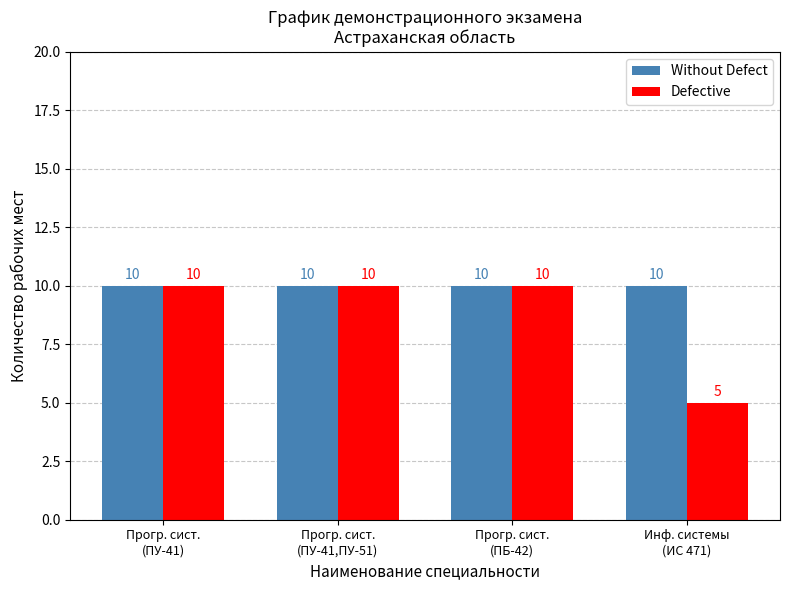

What is the value of the Without Defect bar at the 2nd from the left?

10